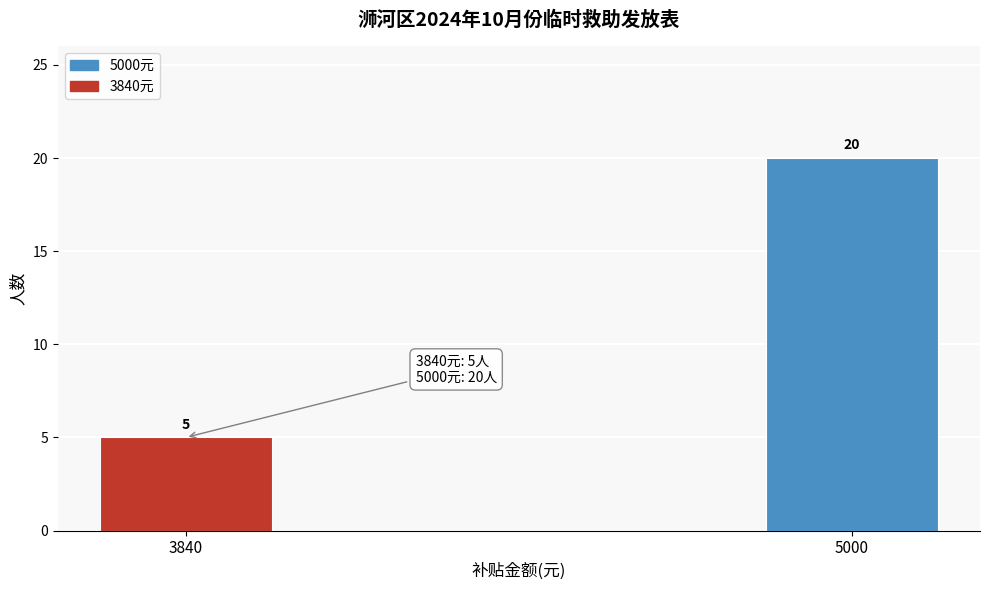

Reading left to right, extract all data points from this chart.

3840=5	5000=20